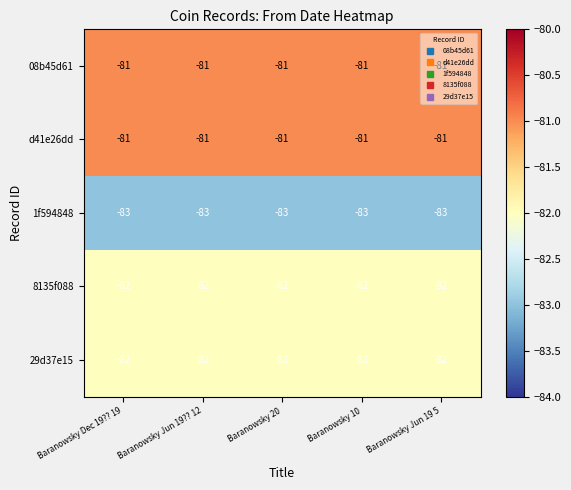

What is the approximate value of 1f594848 at Baranowsky 10?

-83